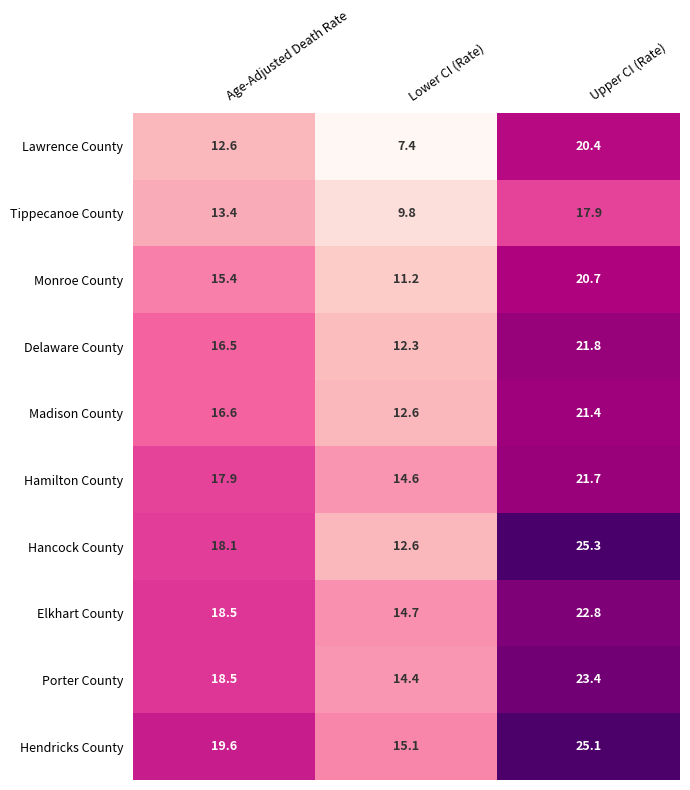

True or false: Monroe County has a value of 20.7 at Upper CI (Rate).

True